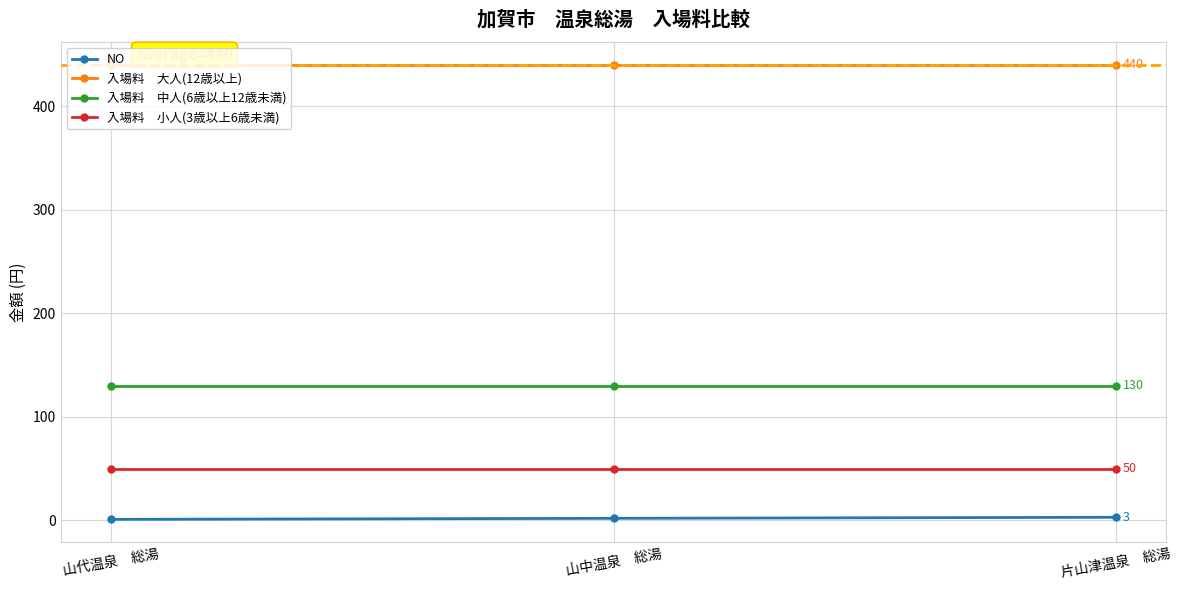

How many lines are shown in the chart?

4